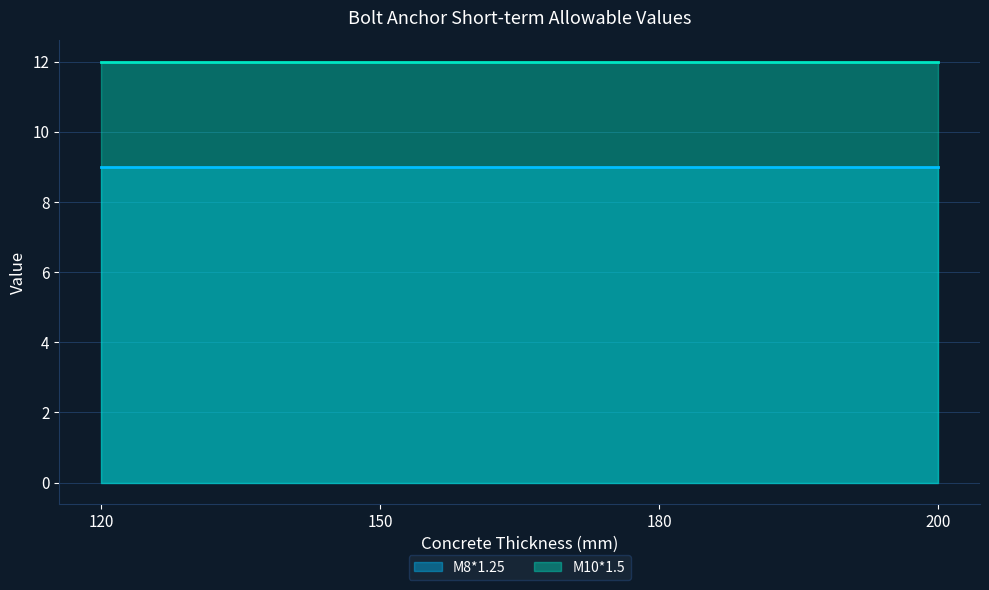

At how many categories does at least one series exceed 10?

4